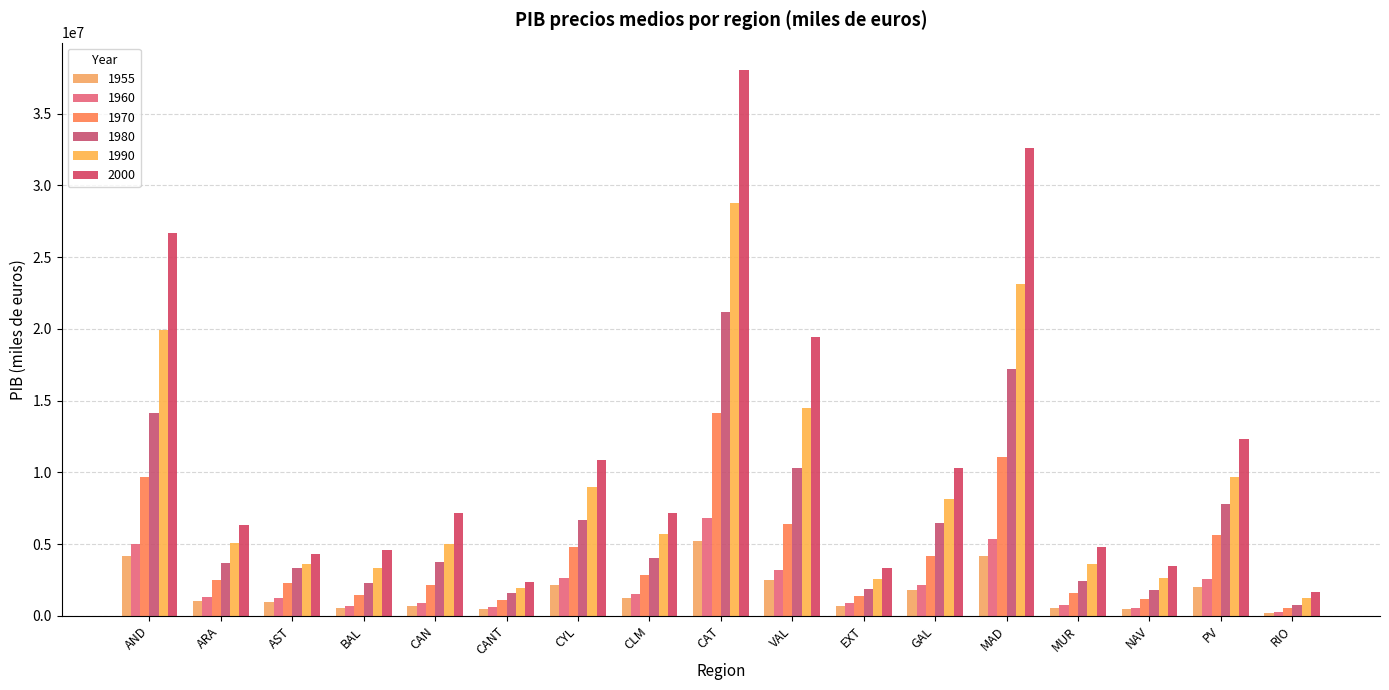

How many values in the 1990 series are below 5062291?

8